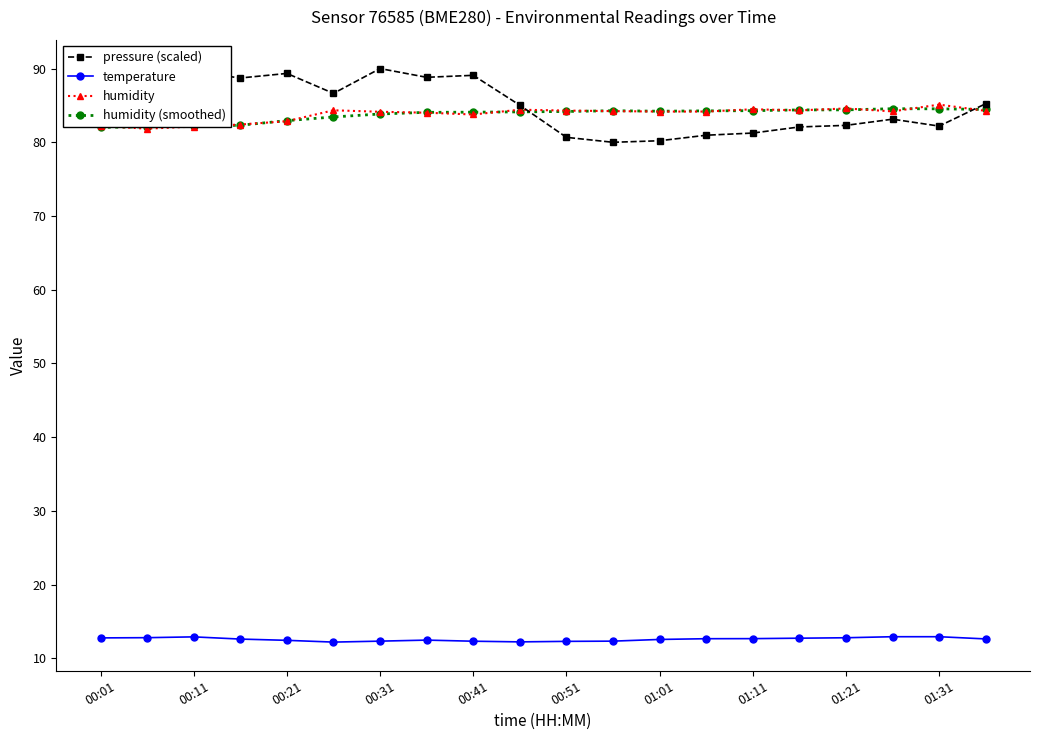

What are all the series names shown in the legend?

pressure (scaled), temperature, humidity, humidity (smoothed)